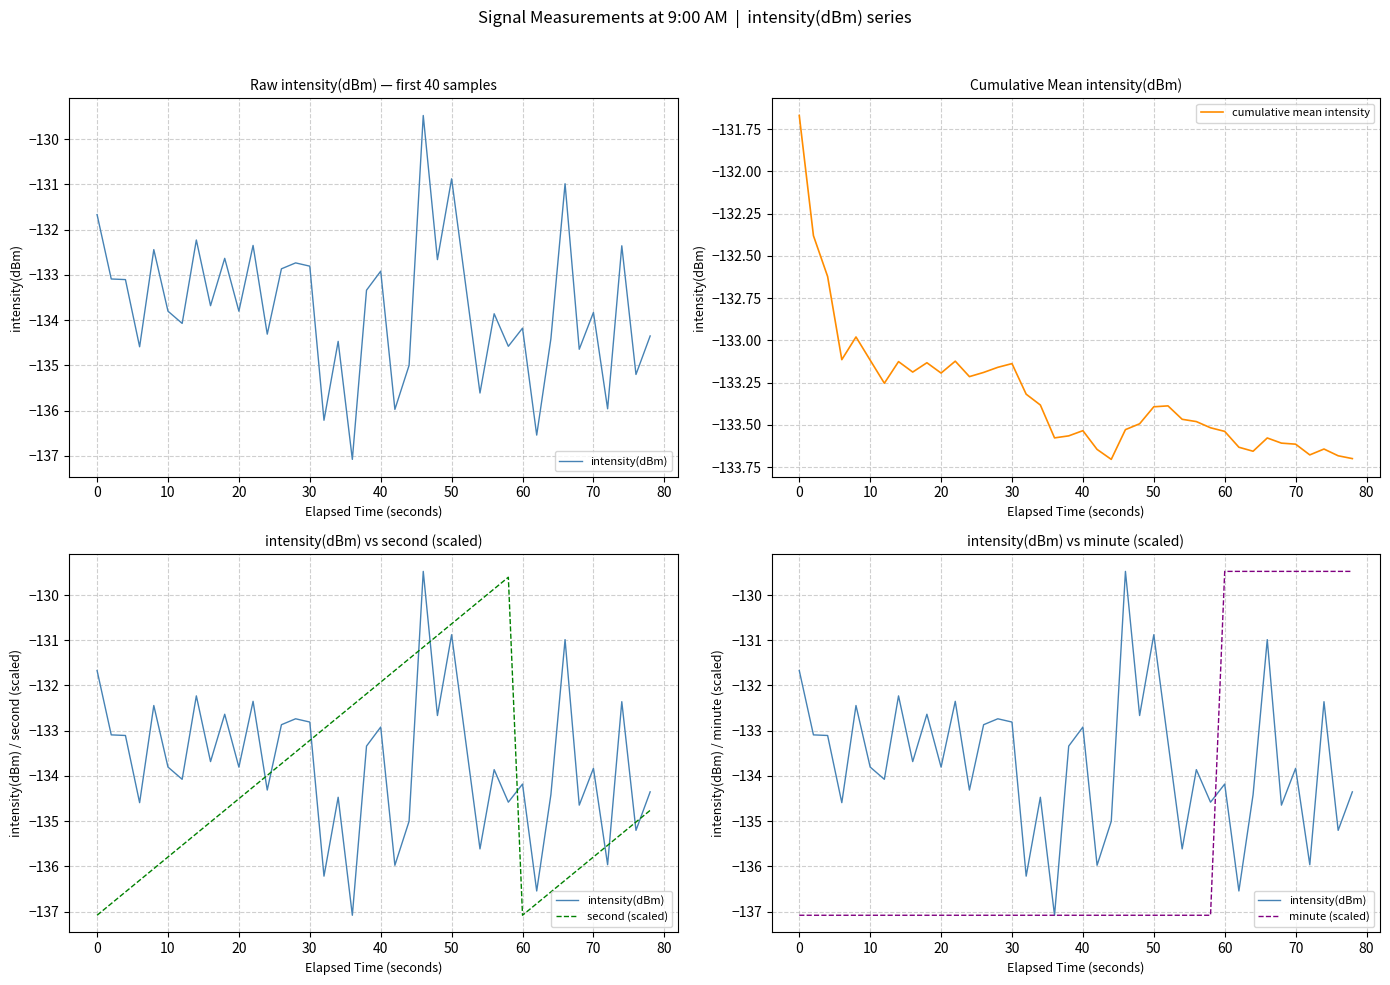

What is the maximum value shown in the chart?

-129.5